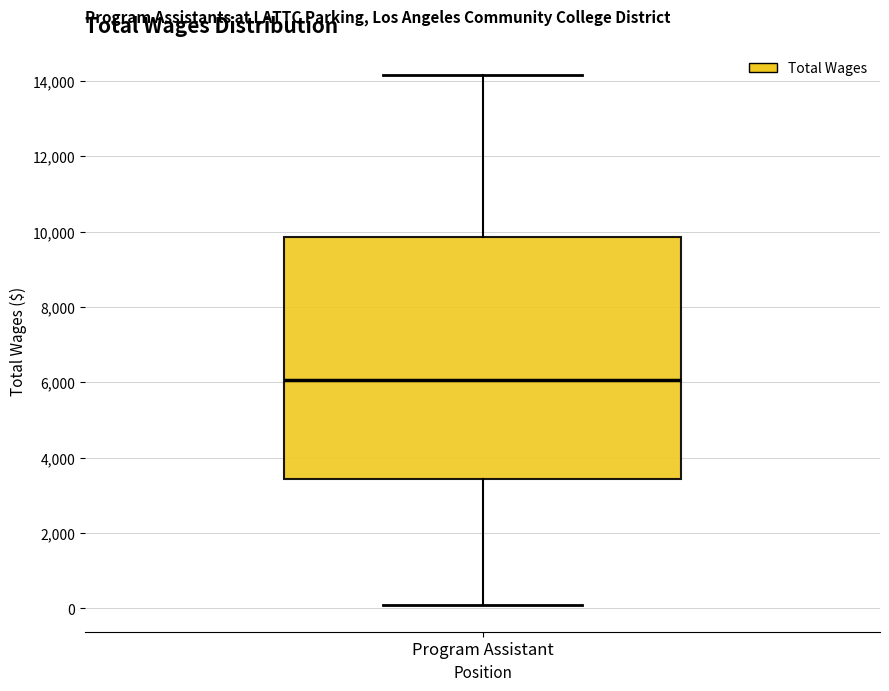

Read this box plot against the y-axis: the position of the median line, the range covered by the box, and the ends of both whiskers. The values are not printed on the chart, so give them approximately, as read against the axis.

median 6000, box 3400 to 9800, whiskers 0 to 14200